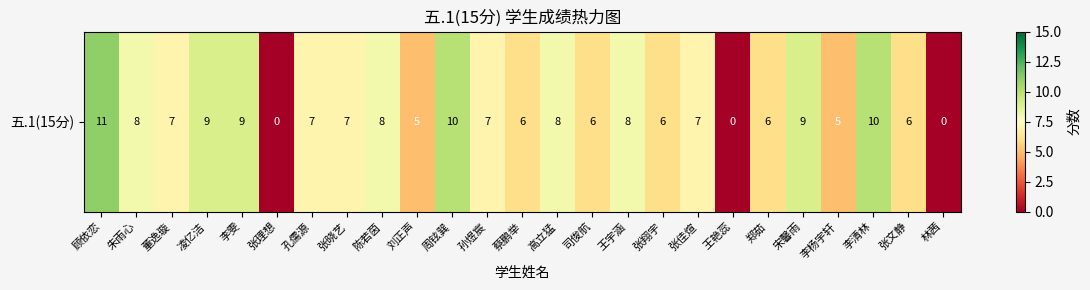

How many values are below 7?

10